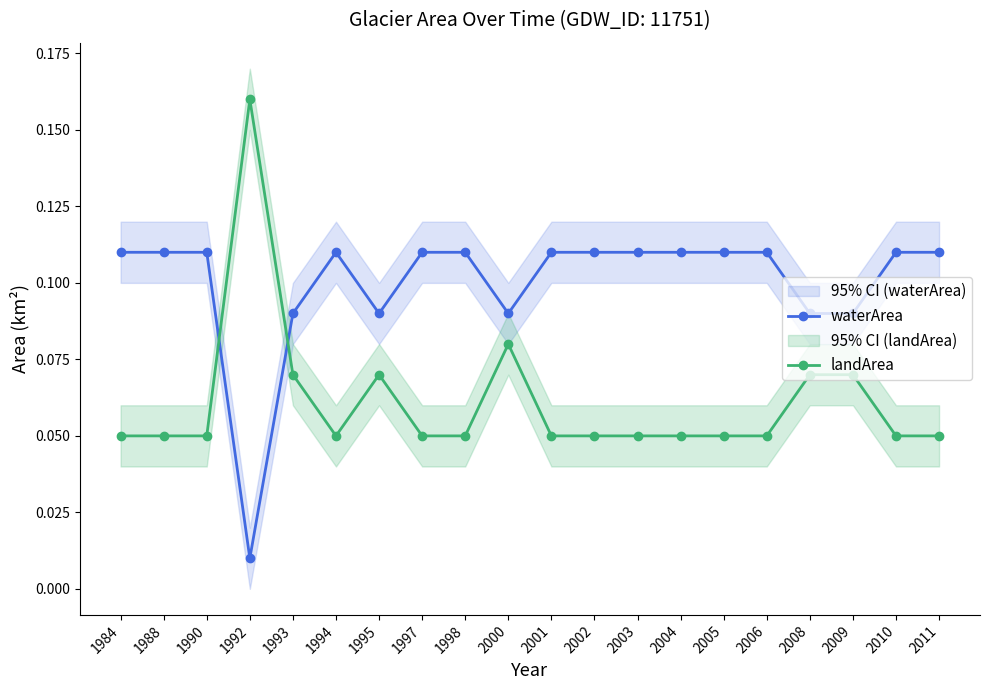

Reading left to right, transcribe all the data shown in this chart.

waterArea: 1984=0.1	1988=0.1	1990=0.1	1992=0.0	1993=0.1	1994=0.1	1995=0.1	1997=0.1	1998=0.1	2000=0.1	2001=0.1	2002=0.1	2003=0.1	2004=0.1	2005=0.1	2006=0.1	2008=0.1	2009=0.1	2010=0.1	2011=0.1
landArea: 1984=0.1	1988=0.1	1990=0.1	1992=0.2	1993=0.1	1994=0.1	1995=0.1	1997=0.1	1998=0.1	2000=0.1	2001=0.1	2002=0.1	2003=0.1	2004=0.1	2005=0.1	2006=0.1	2008=0.1	2009=0.1	2010=0.1	2011=0.1